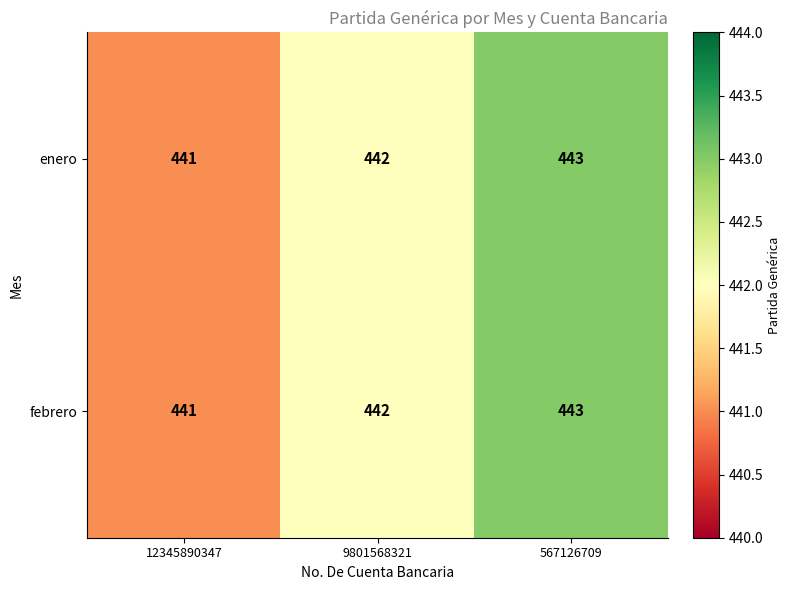

List the labels in order of enero value, smallest first.

12345890347, 9801568321, 567126709